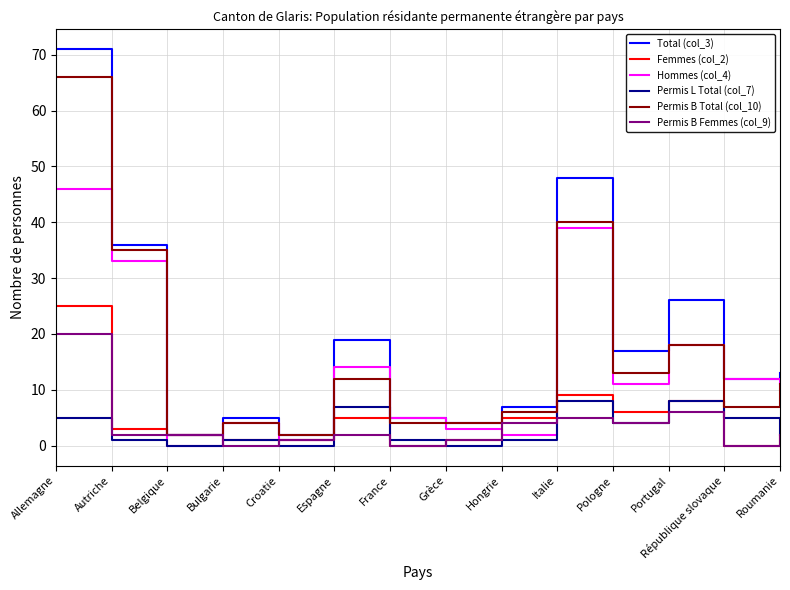

True or false: Permis B Total (col_10) and Permis L Total (col_7) cross at least once.

False